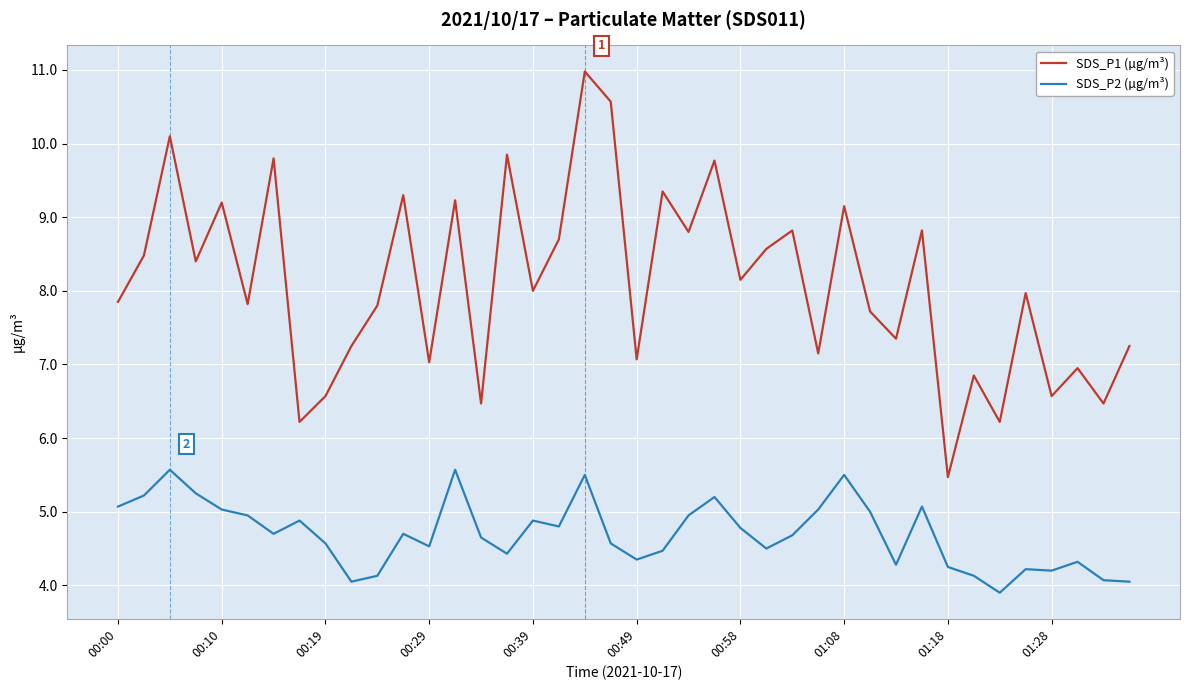

What is the minimum value shown in the chart?

3.9